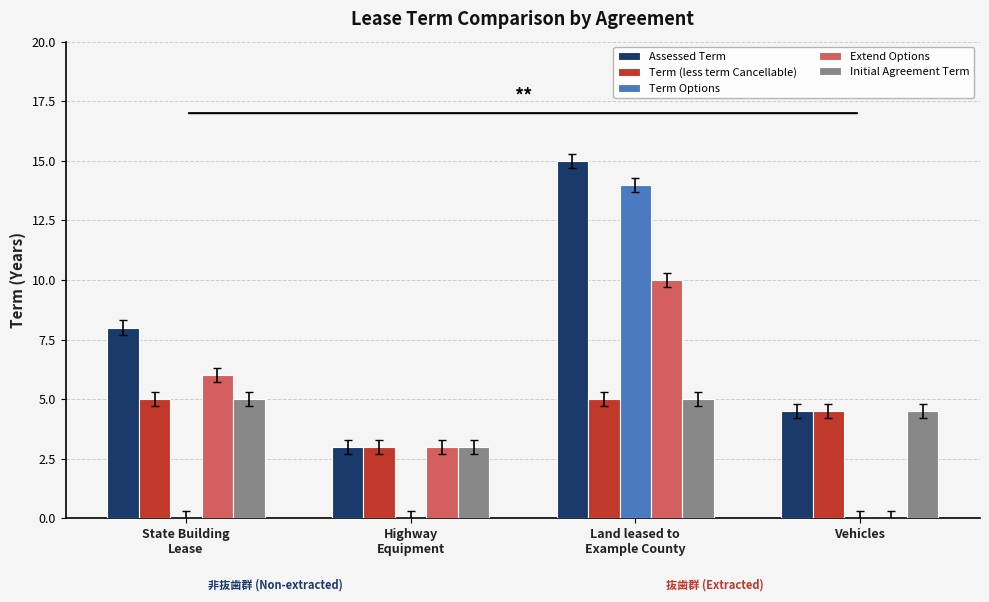

The Term (less term Cancellable) series shows 3.1 at Vehicles. True or false?

False